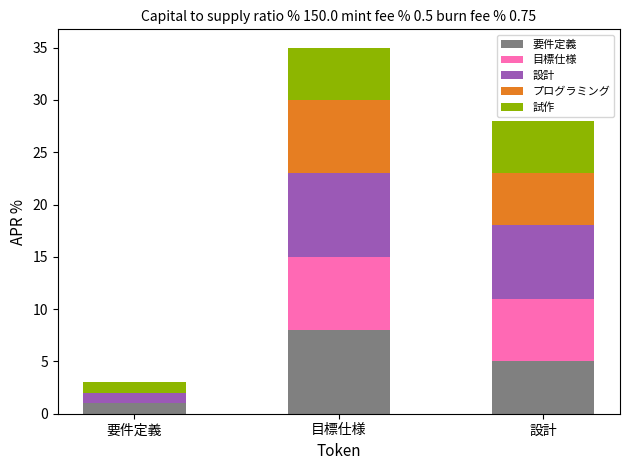

At which label does 要件定義 reach its peak?

目標仕様